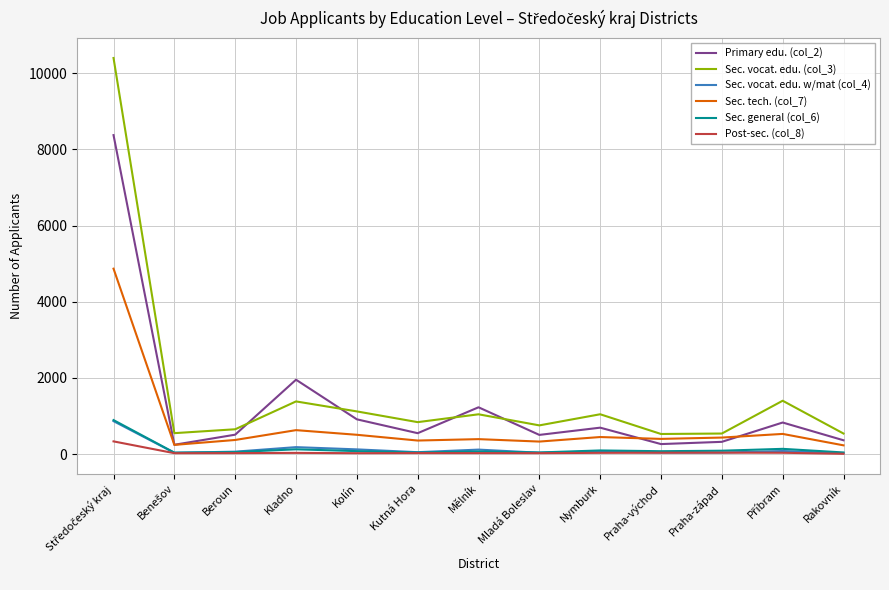

True or false: Sec. general (col_6) and Sec. vocat. edu. (col_3) intersect in this chart.

False